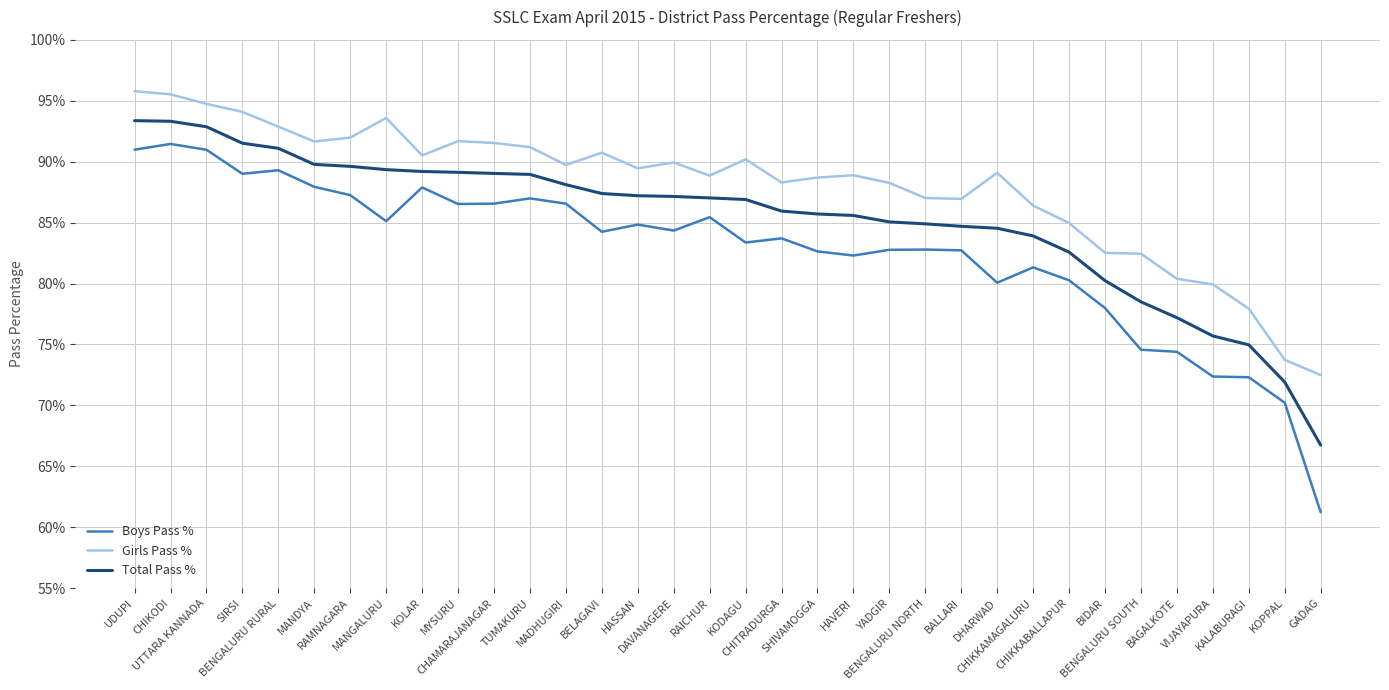

Is this an area chart (filled region under the line)?

No